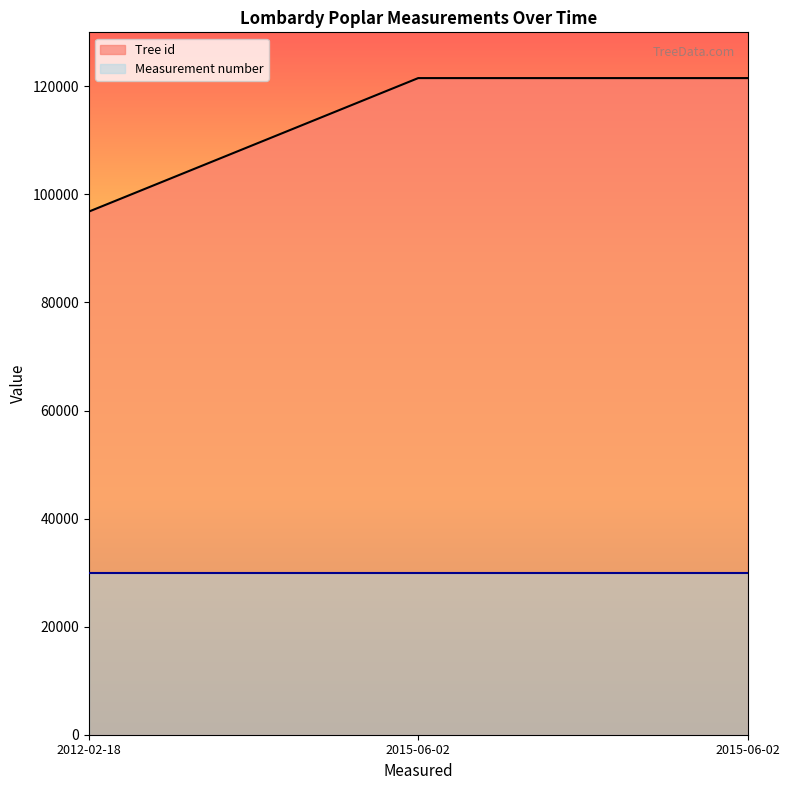

Reading left to right, list all the values displayed in this chart.

Tree id: 96816	121530	121531
Measurement number: 30000	30000	30000